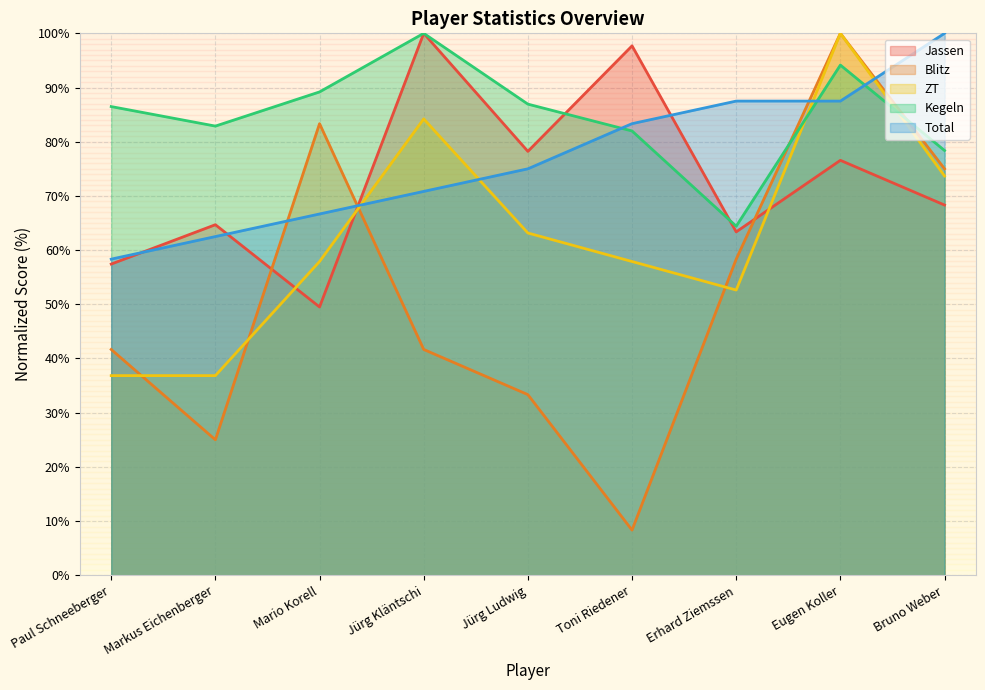

Reading left to right, what are all the values shown in this chart?

Jassen: 57.4	64.7	49.5	100.0	78.2	97.7	63.4	76.6	68.3
Blitz: 41.7	25.0	83.3	41.7	33.3	8.3	58.3	100.0	75.0
ZT: 36.8	36.8	57.9	84.2	63.2	57.9	52.6	100.0	73.7
Kegeln: 86.5	82.9	89.2	100.0	86.9	82.0	64.4	94.1	78.4
Total: 58.3	62.5	66.7	70.8	75.0	83.3	87.5	87.5	100.0